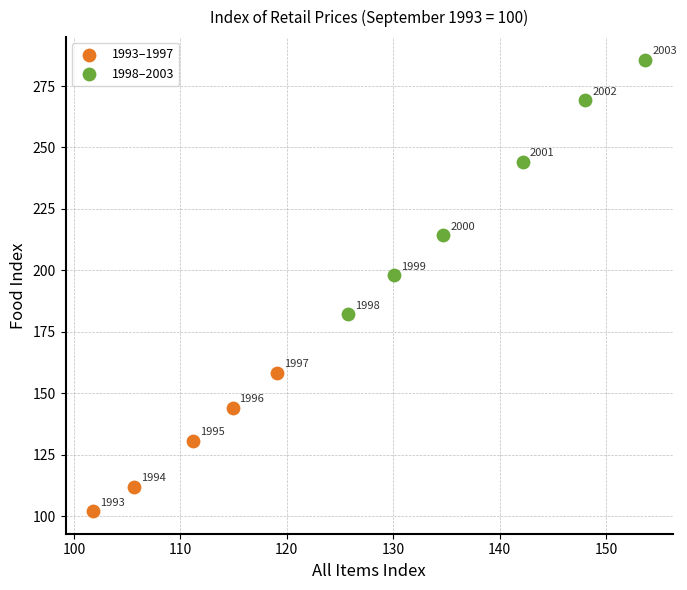

Which series contains the highest Y value?

1998–2003